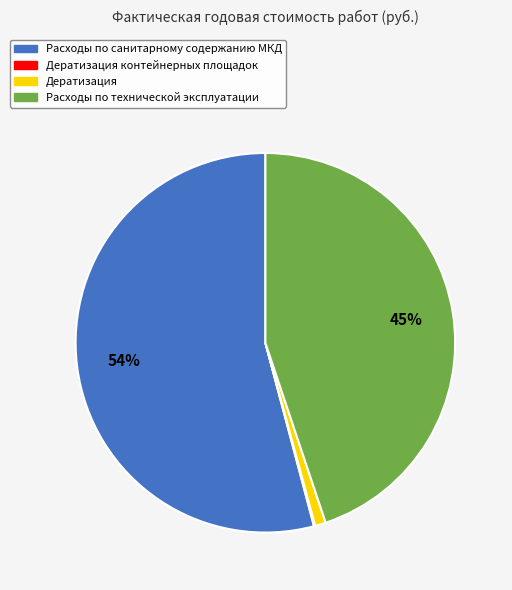

Is there a majority slice in this chart?

Yes